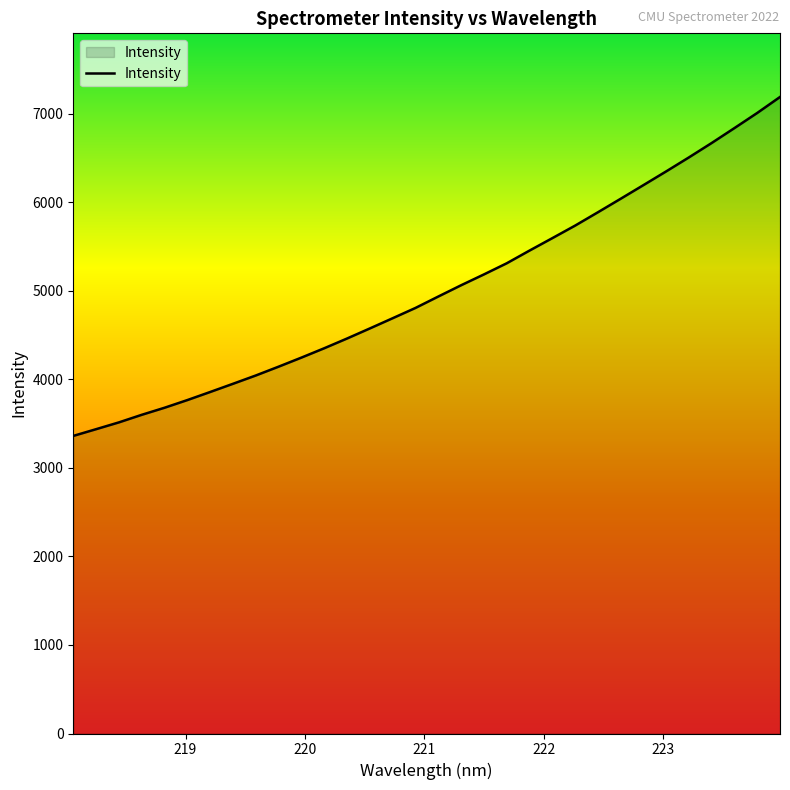

What is the minimum value shown in the chart?

3361.5